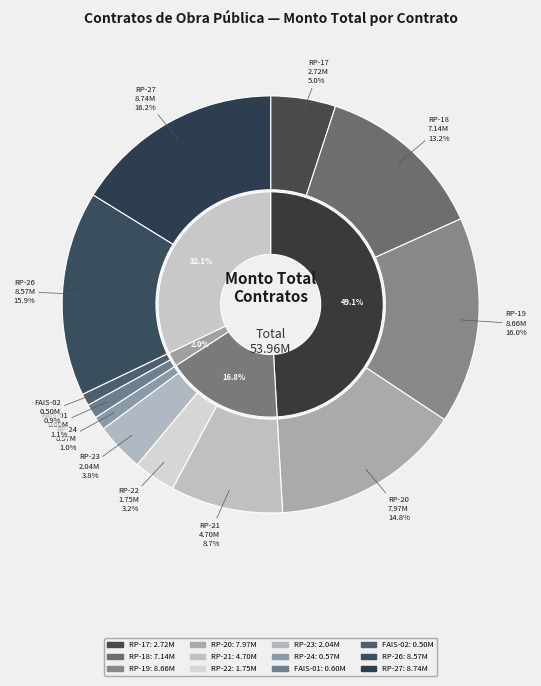

Which has a higher value, RP-OP-HXII-18/2025 or FAISMUN-OP-HXII-02/2025?

RP-OP-HXII-18/2025